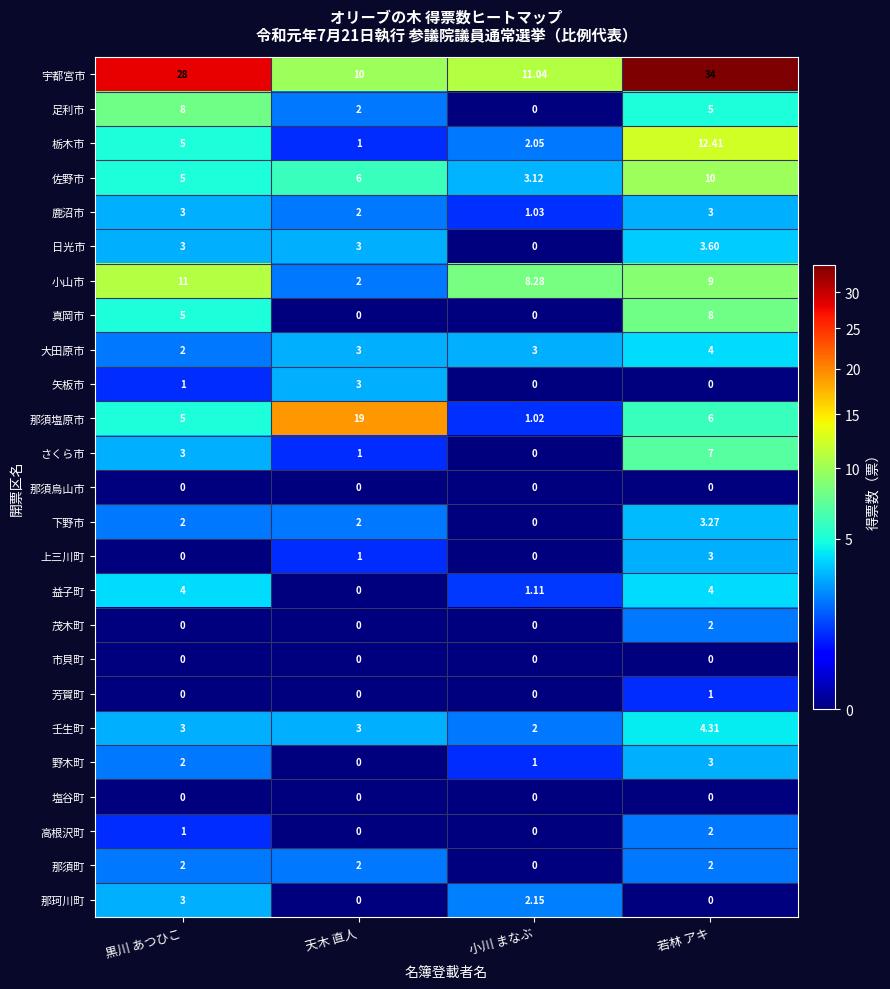

At which label does 栃木市 reach its minimum?

天木 直人